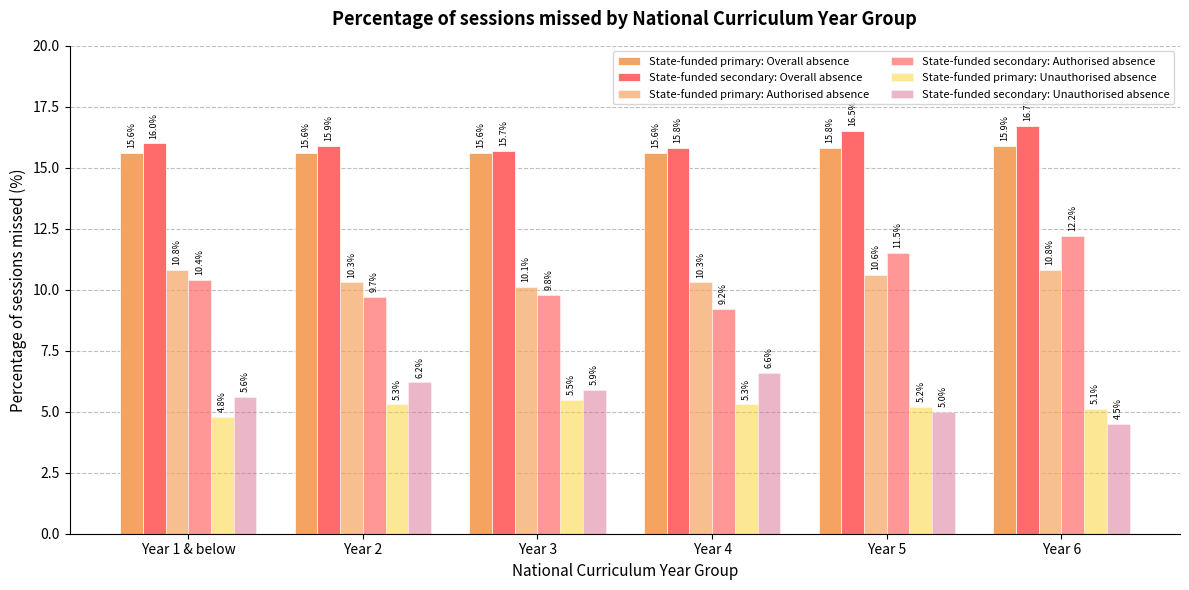

What is the difference between the State-funded primary: Authorised absence values at Year 5 and Year 1 & below?

0.2